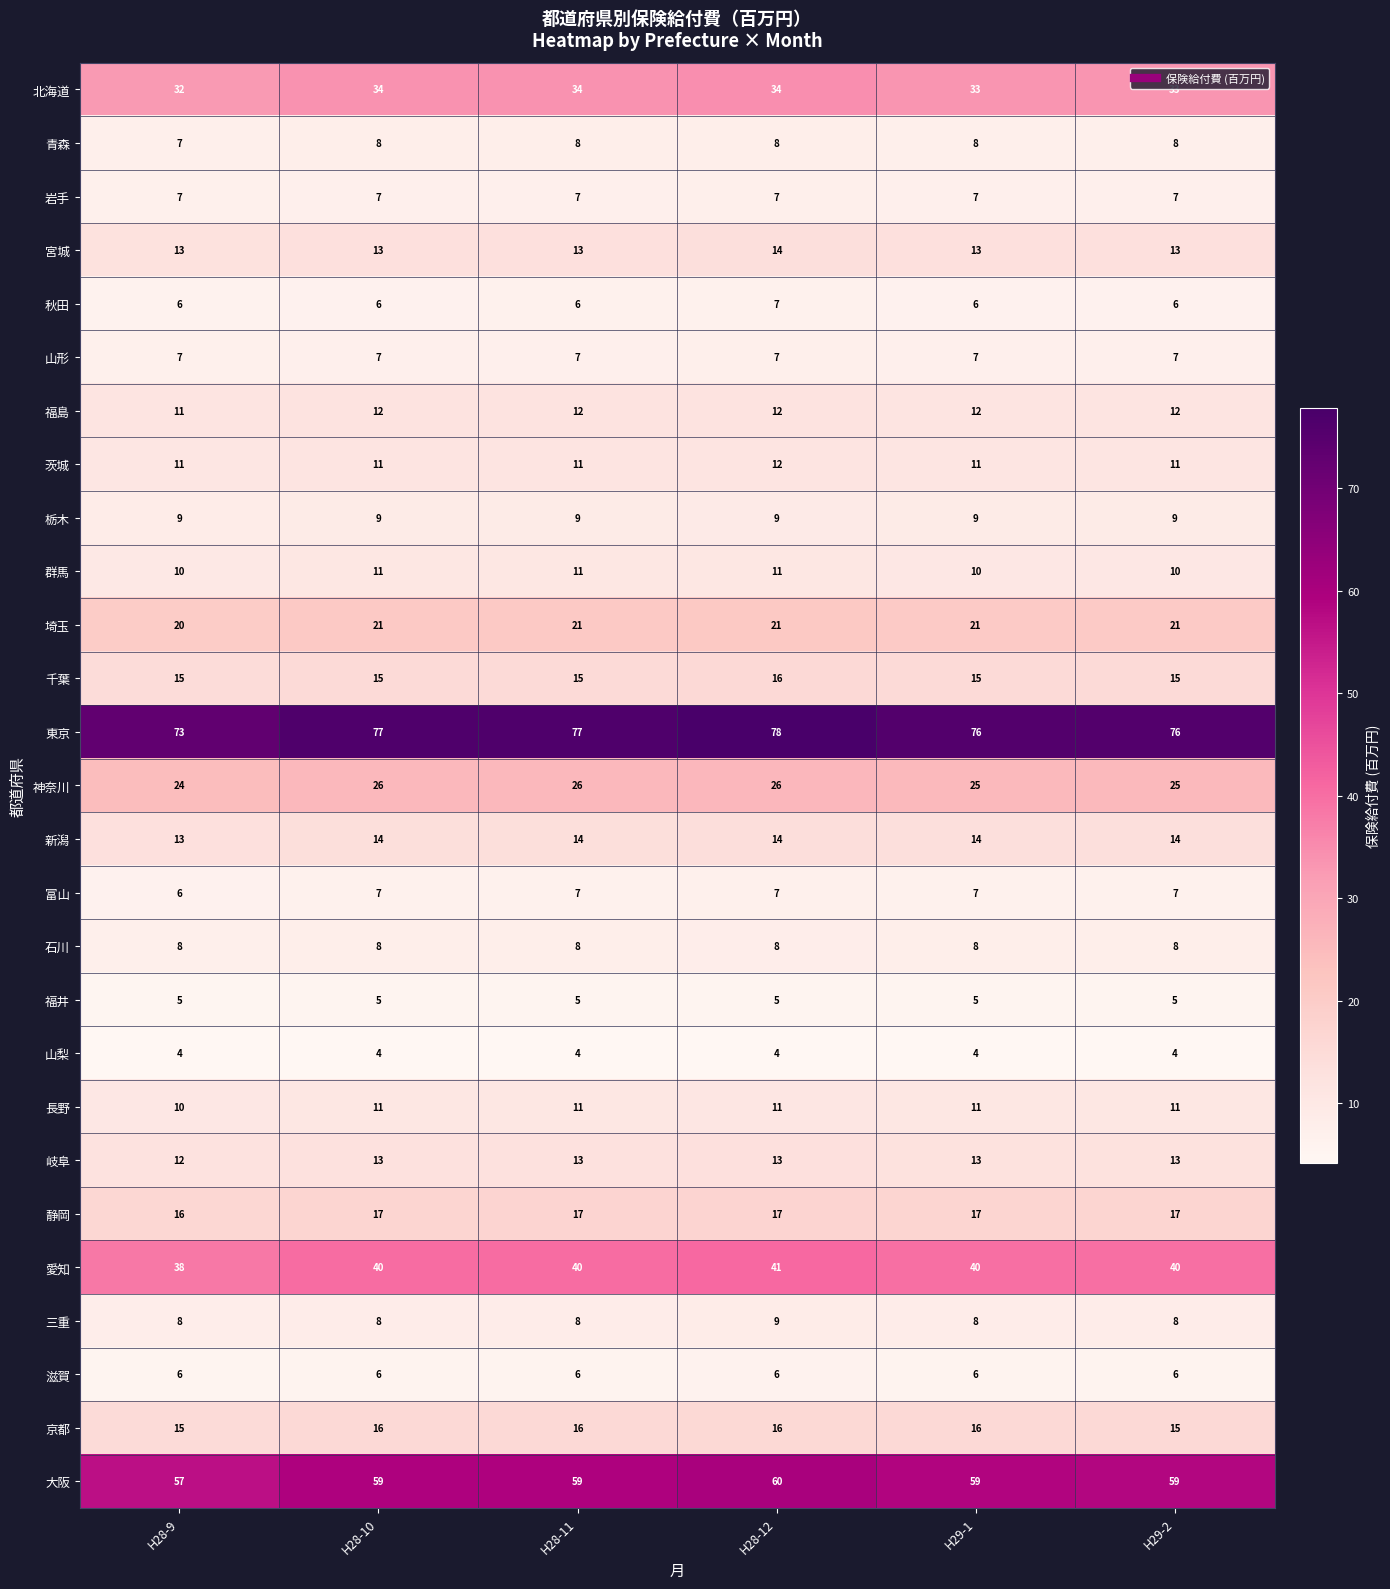

How many 東京 values are between 76 and 77?

4